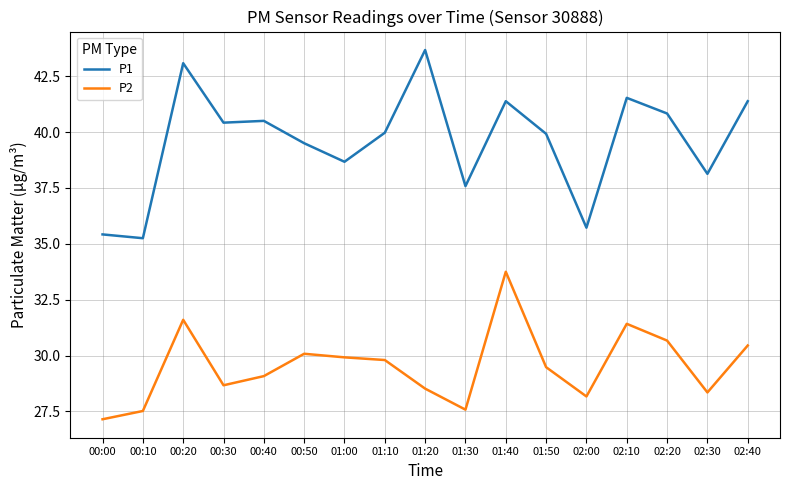

How many values in the P1 series exceed 39?

11